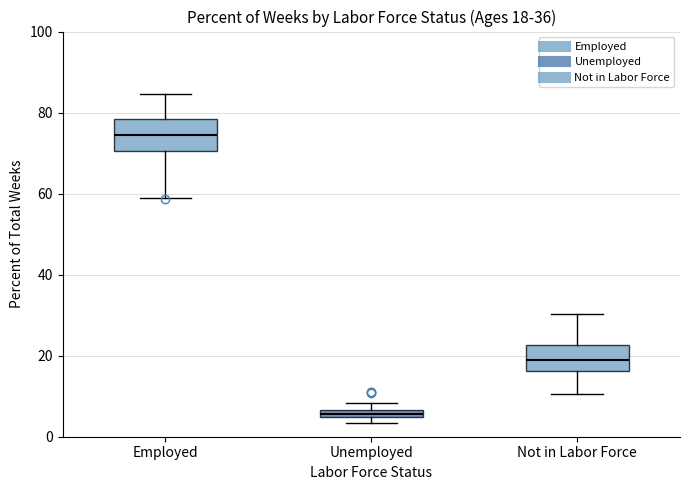

Which box's median line is the lowest?

Unemployed